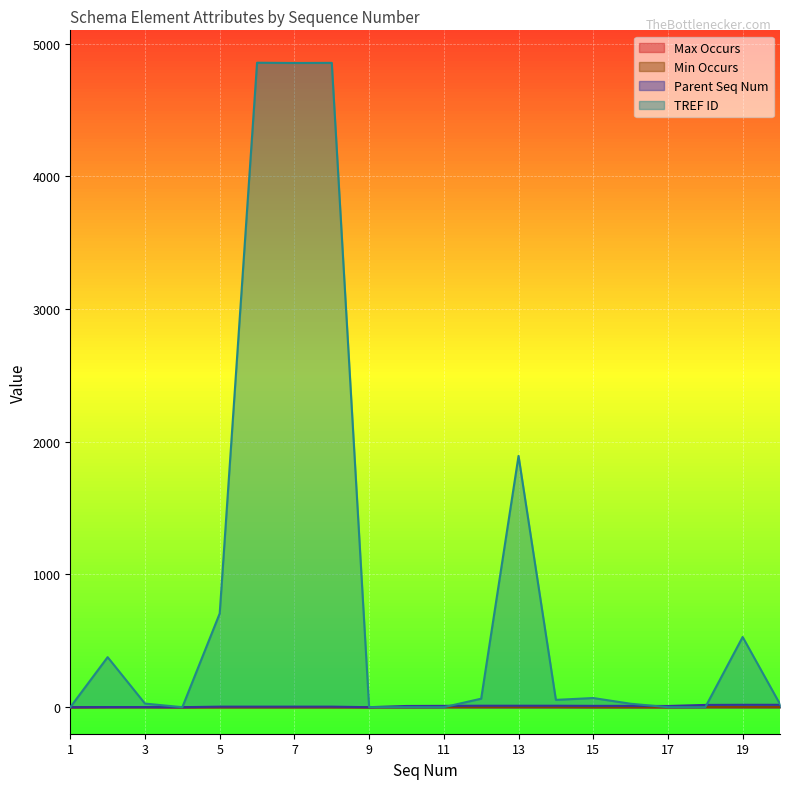

Between 18 and 20, which series saw the biggest shift?

TREF ID